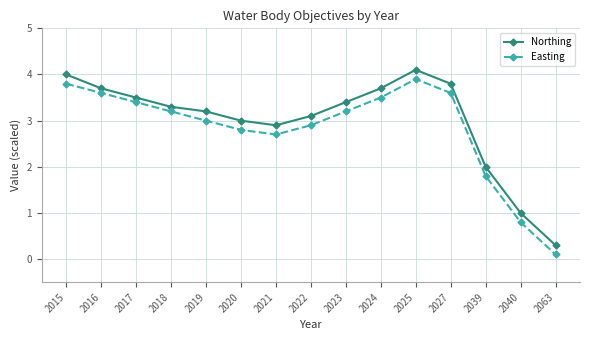

How many data points does each series have?

15